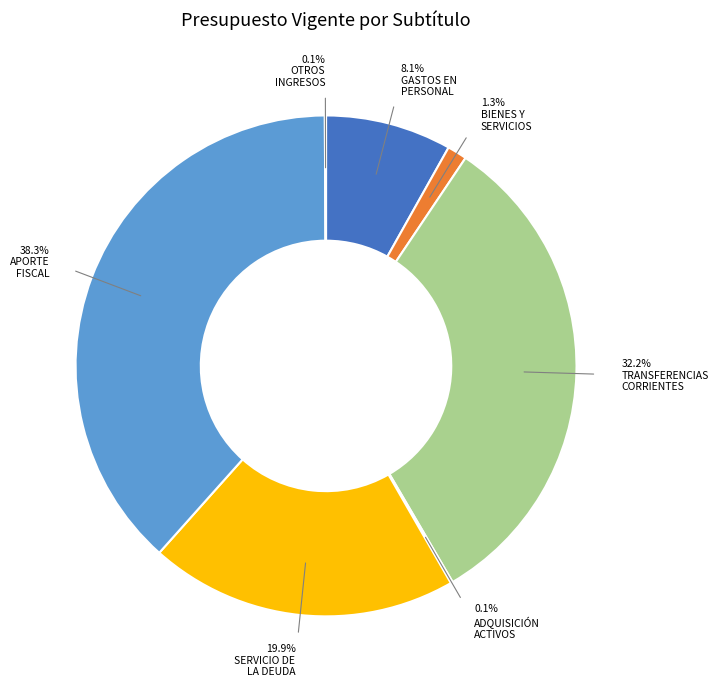

Is there any slice that represents more than half of the pie?

No